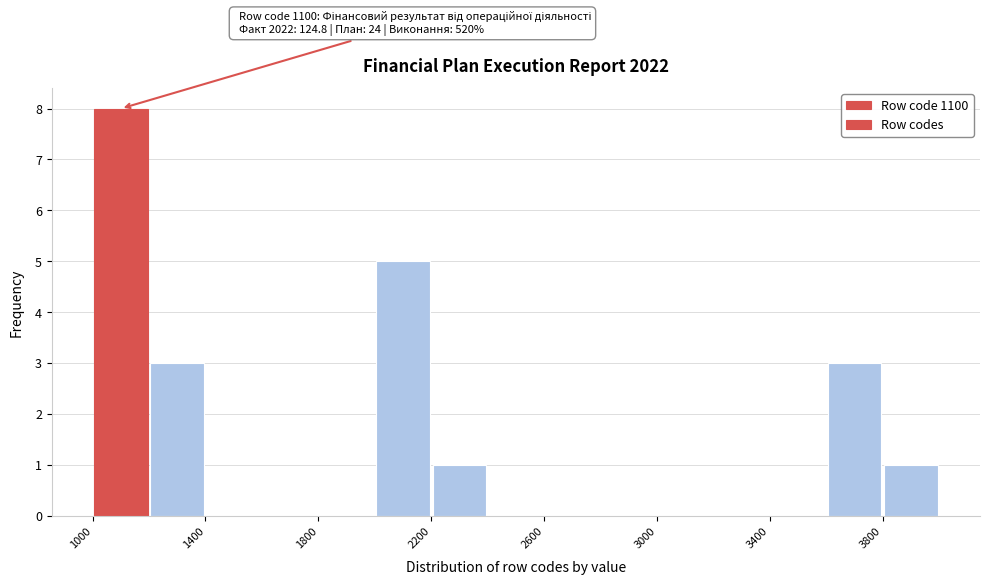

Which range on the x-axis has the tallest bar?

1000 to 1200